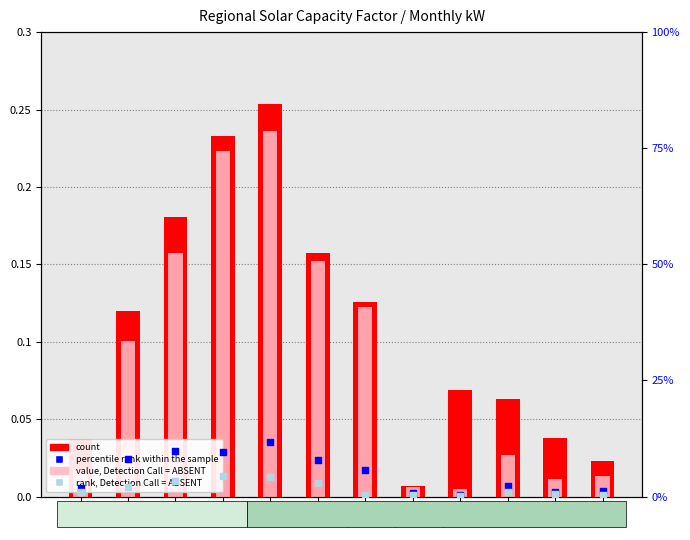

Which series has the largest Y range (max minus min)?

percentile rank within the sample